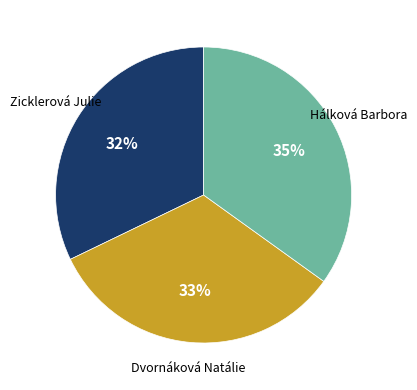

Between Zicklerová Julie and Hálková Barbora, which is larger?

Hálková Barbora